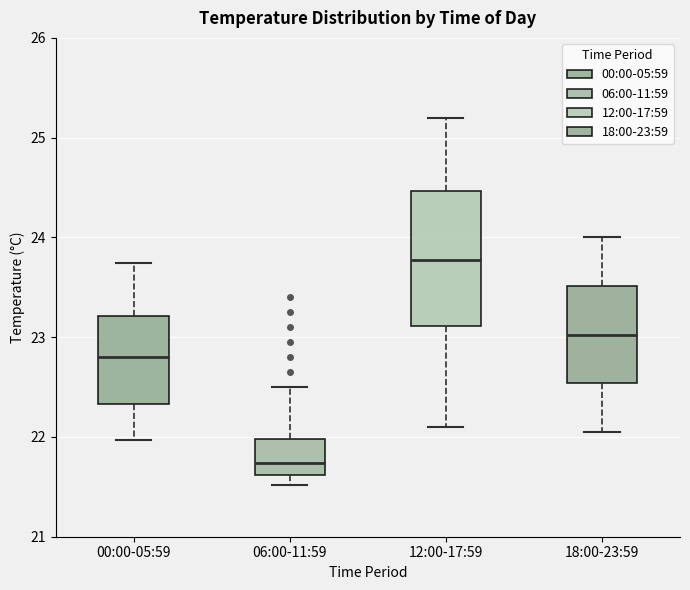

Reading left to right, transcribe this box plot: for each box, give where its median line is, the range the box spans, and where its two whiskers end, as read against the y-axis. The values are not printed on the chart, so give them approximately, as read against the axis.

00:00-05:59: median 22.8, box 22.3 to 23.2, whiskers 22.0 to 23.7
06:00-11:59: median 21.7, box 21.6 to 22.0, whiskers 21.5 to 22.5
12:00-17:59: median 23.8, box 23.1 to 24.5, whiskers 22.1 to 25.2
18:00-23:59: median 23.0, box 22.5 to 23.5, whiskers 22.1 to 24.0